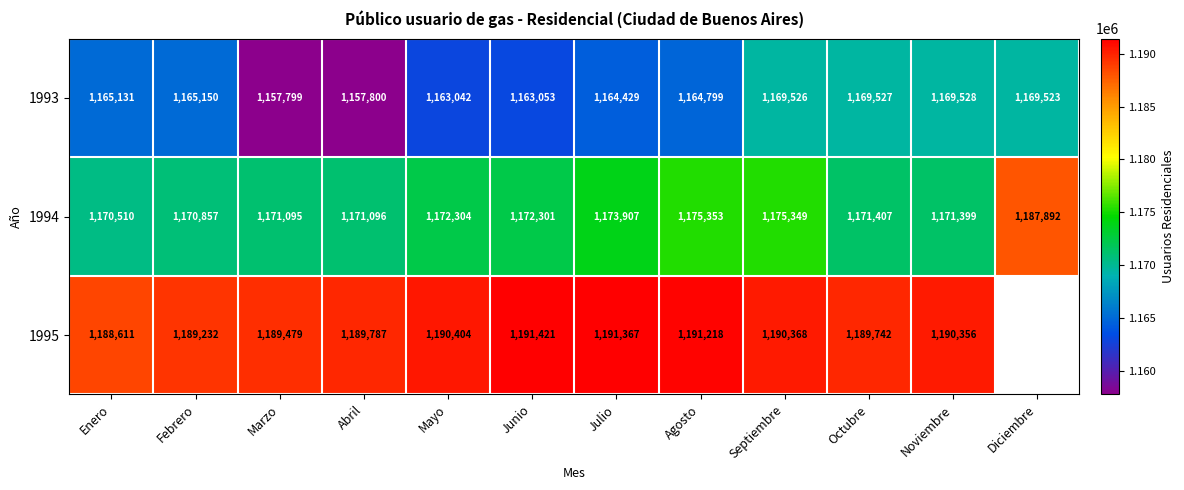

What is the difference between the highest and lowest values at Marzo?

31680